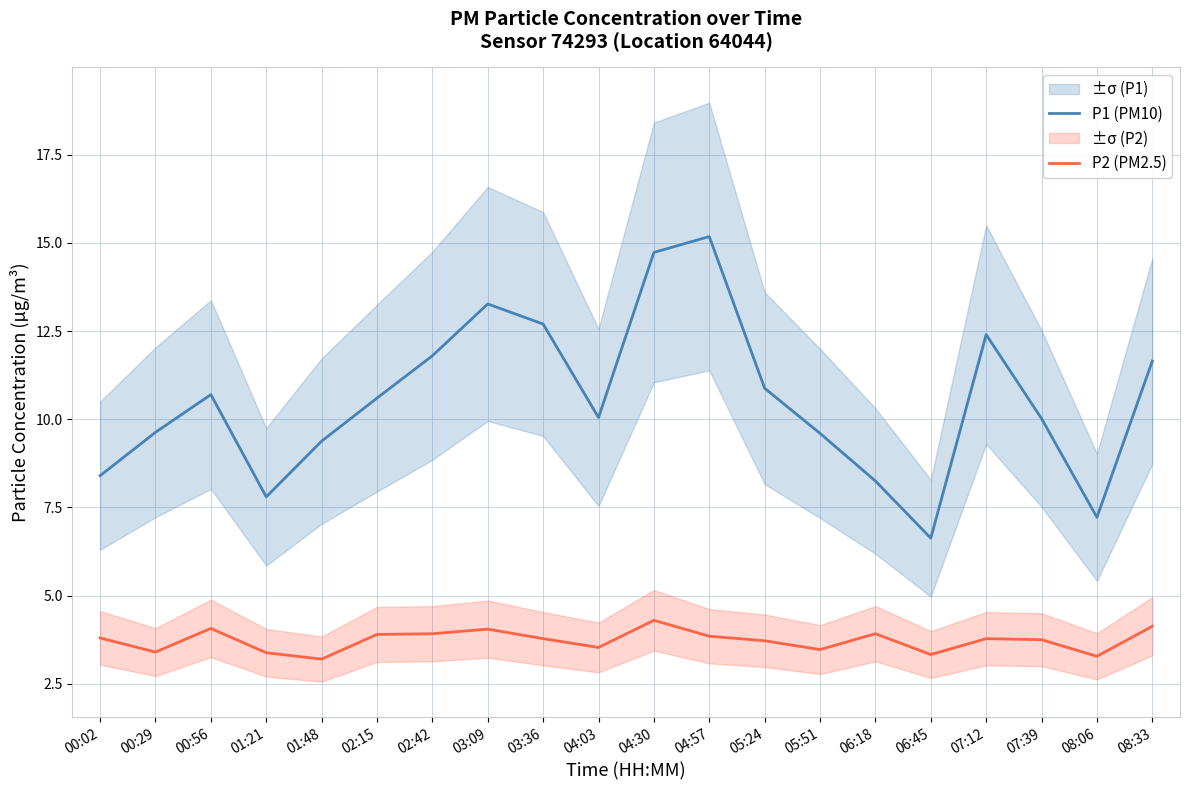

Which series has the widest spread of values?

P1 (PM10)